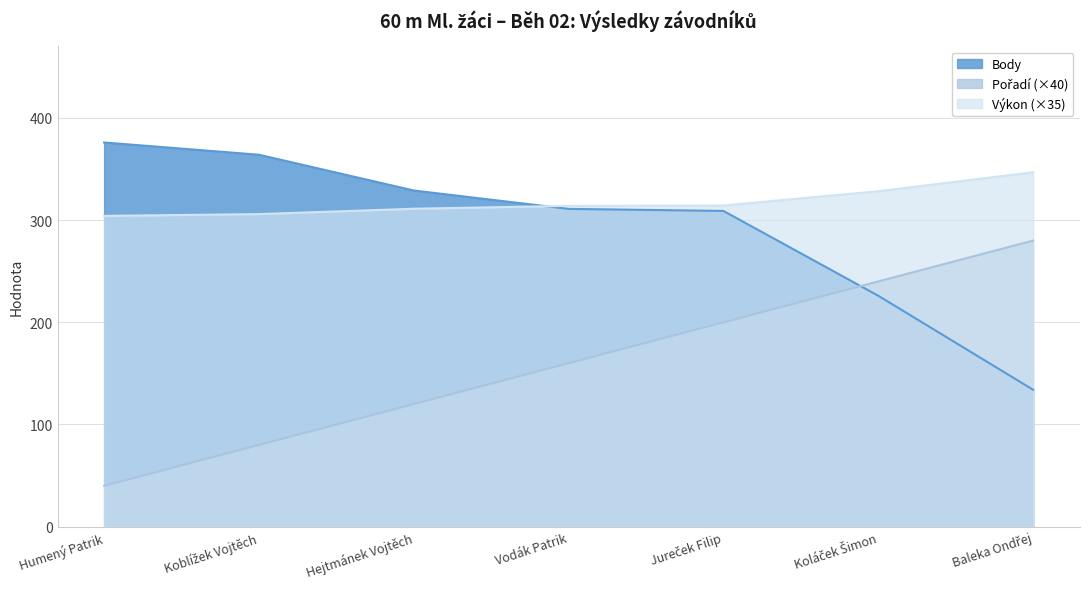

The value of Body at Vodák Patrik is 512.3. True or false?

False